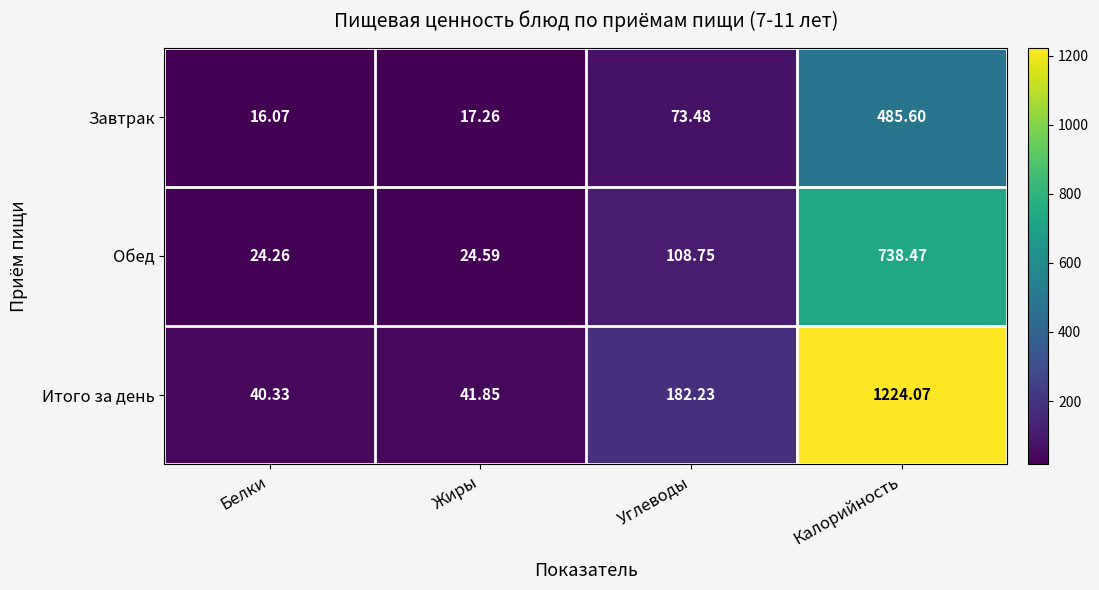

Rank the series at Углеводы from lowest to highest value.

Завтрак, Обед, Итого за день